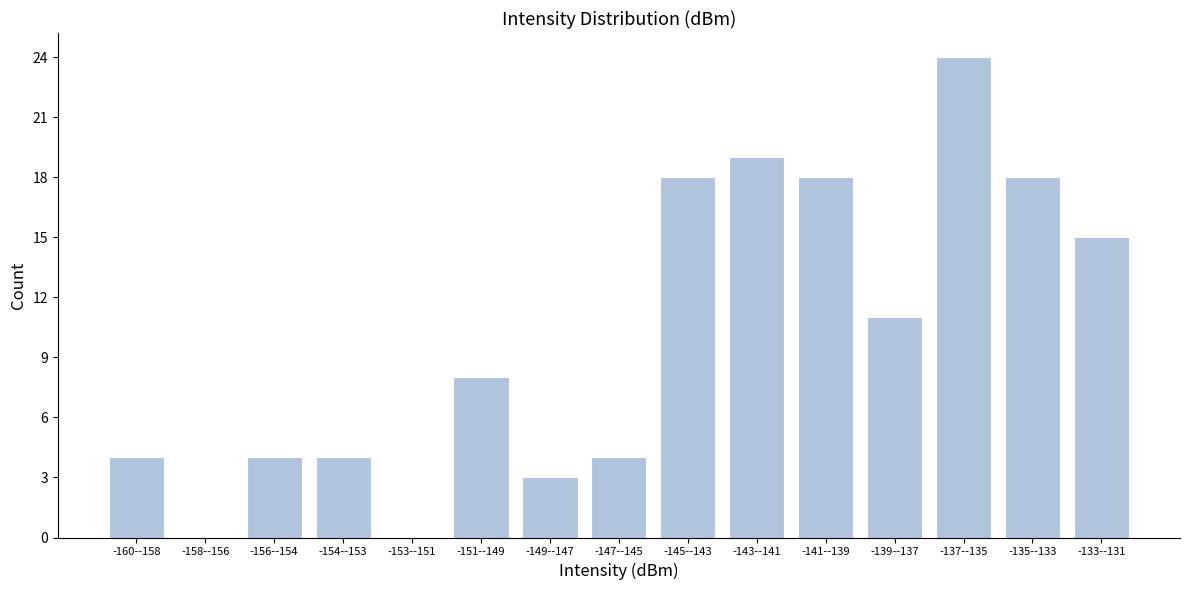

Reading left to right, what are all the values shown in this chart?

-160--158=4	-158--156=0	-156--154=4	-154--153=4	-153--151=0	-151--149=8	-149--147=3	-147--145=4	-145--143=18	-143--141=19	-141--139=18	-139--137=11	-137--135=24	-135--133=18	-133--131=15